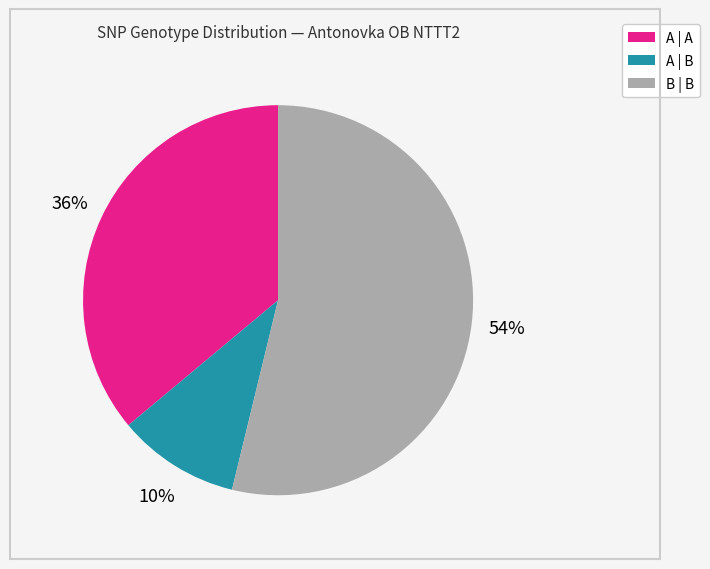

To the nearest percent, what percentage of the pie is B | B?

54%